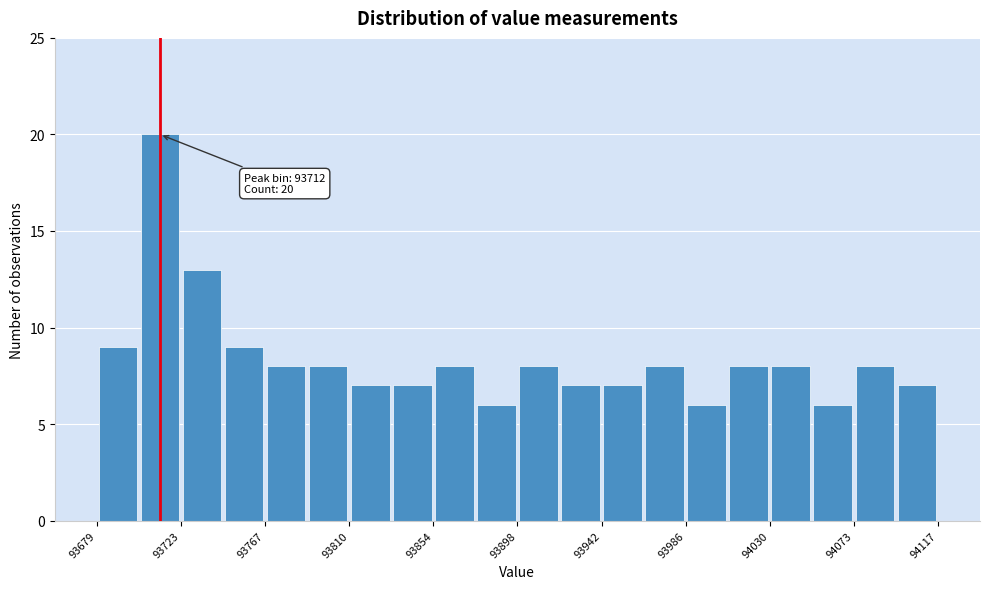

Over which range of the x-axis is the bar tallest?

93700 to 93725